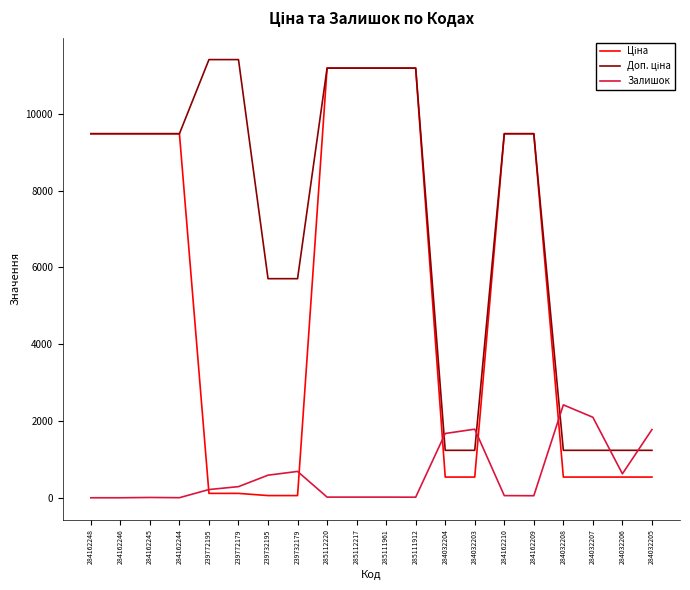

What is the spread (max minus min) of values at 284162246?

9480.1